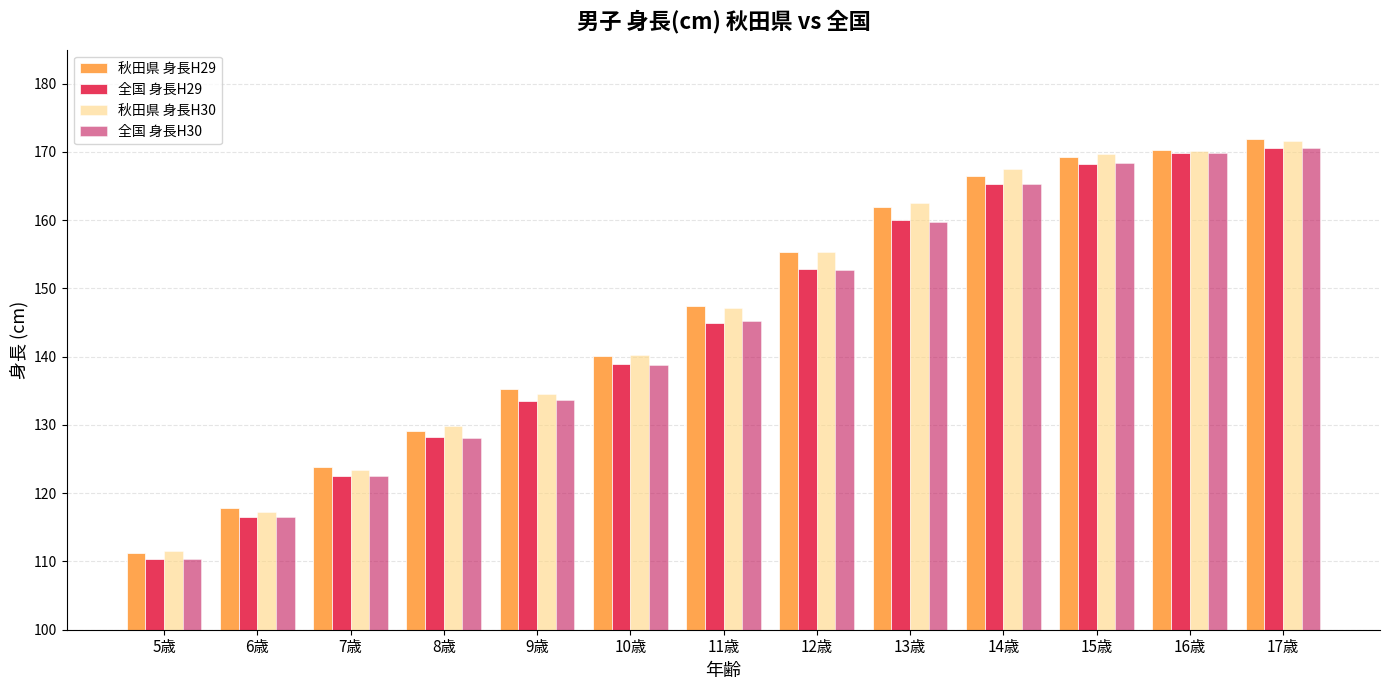

How many values in the 秋田県 身長H29 series exceed 147?

7